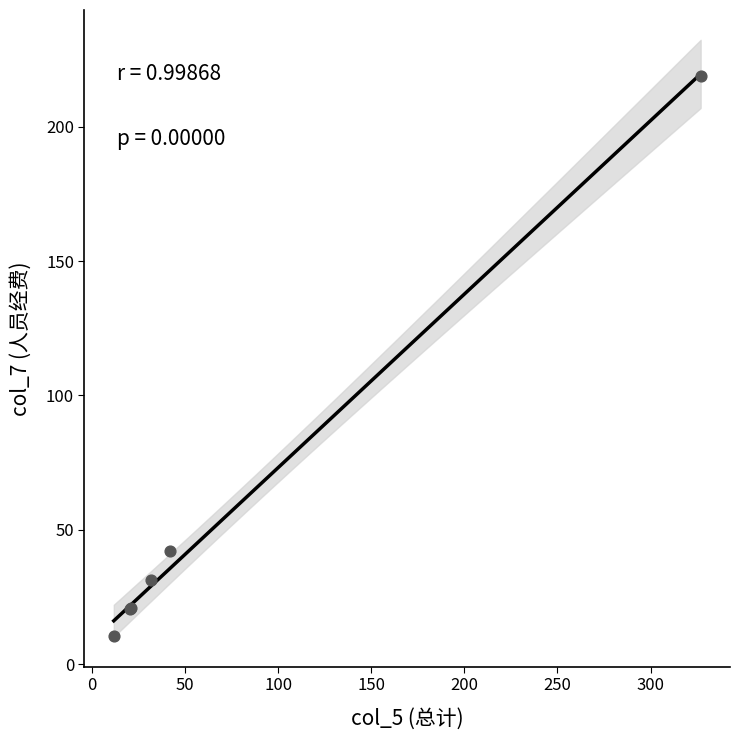

What Y value in the scatter plot is closest to 114?

42.0